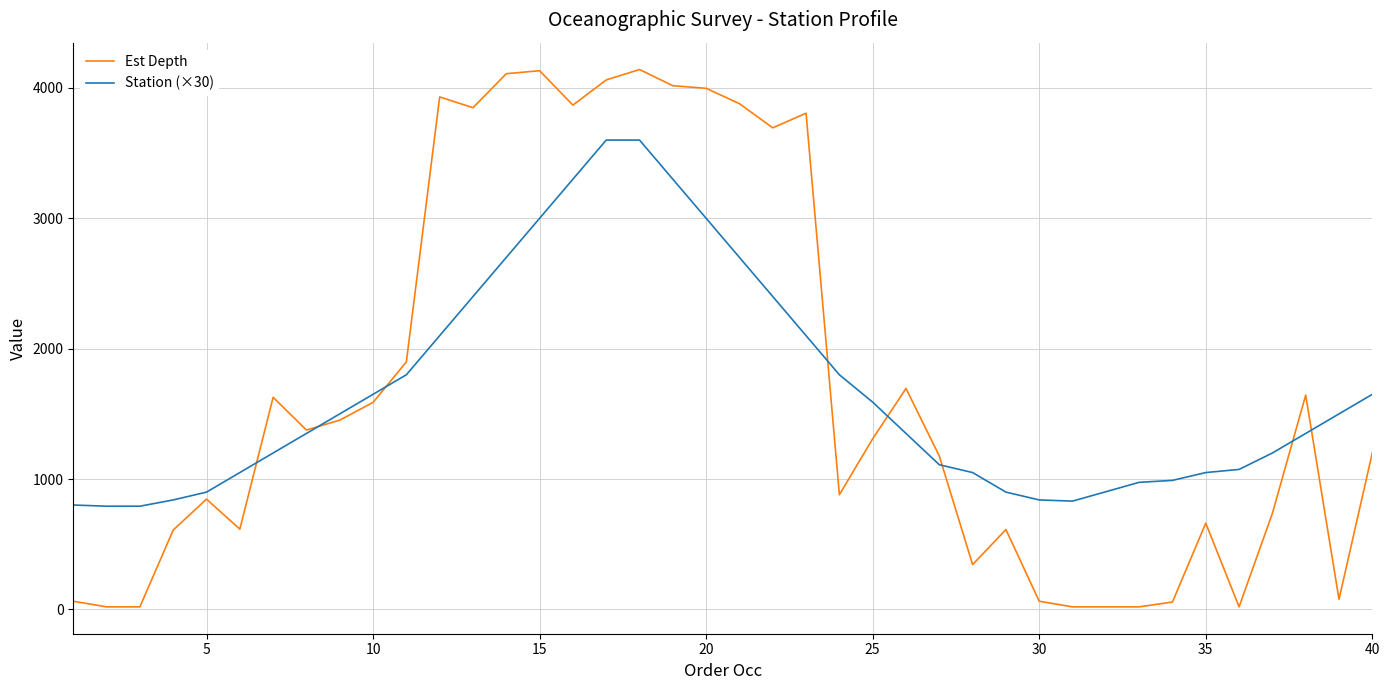

Which series has the widest spread of values?

Est Depth